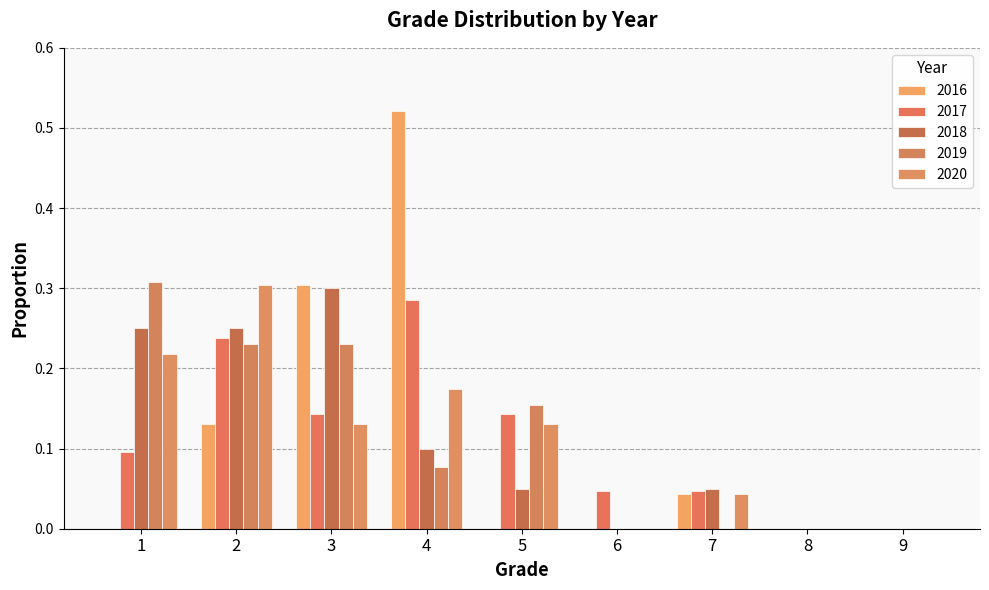

Reading right to left, list all the values displayed in this chart.

2016: 9=0.0	8=0.0	7=0.0	6=0.0	5=0.0	4=0.5	3=0.3	2=0.1	1=0.0
2017: 9=0.0	8=0.0	7=0.0	6=0.0	5=0.1	4=0.3	3=0.1	2=0.2	1=0.1
2018: 9=0.0	8=0.0	7=0.1	6=0.0	5=0.1	4=0.1	3=0.3	2=0.2	1=0.2
2019: 9=0.0	8=0.0	7=0.0	6=0.0	5=0.2	4=0.1	3=0.2	2=0.2	1=0.3
2020: 9=0.0	8=0.0	7=0.0	6=0.0	5=0.1	4=0.2	3=0.1	2=0.3	1=0.2